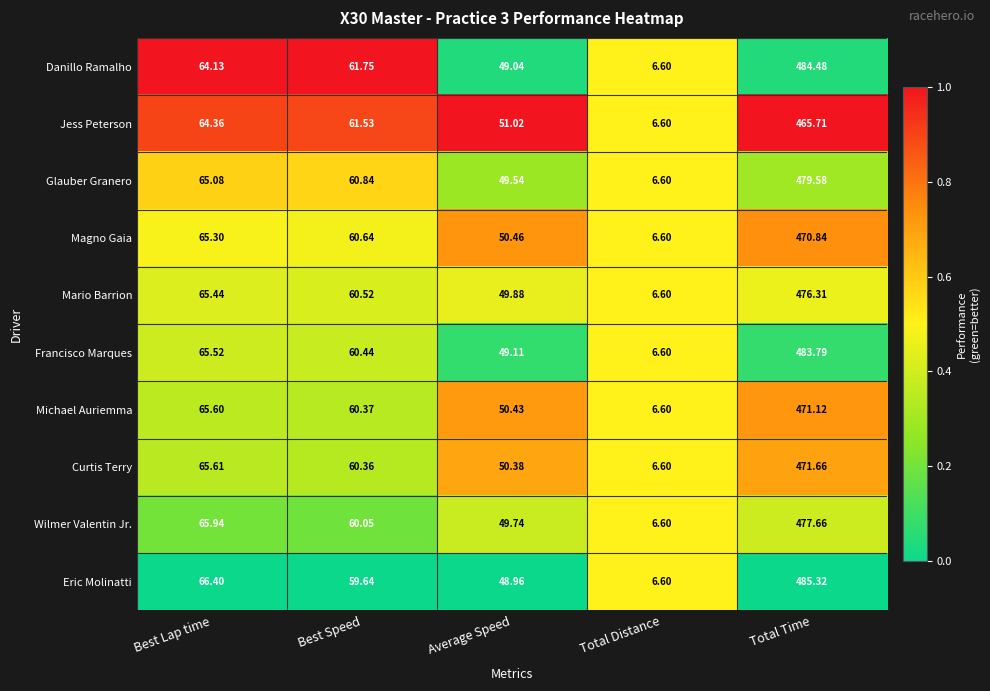

List the series in order of their peak value, highest first.

Eric Molinatti, Danillo Ramalho, Francisco Marques, Glauber Granero, Wilmer Valentin Jr., Mario Barrion, Curtis Terry, Michael Auriemma, Magno Gaia, Jess Peterson